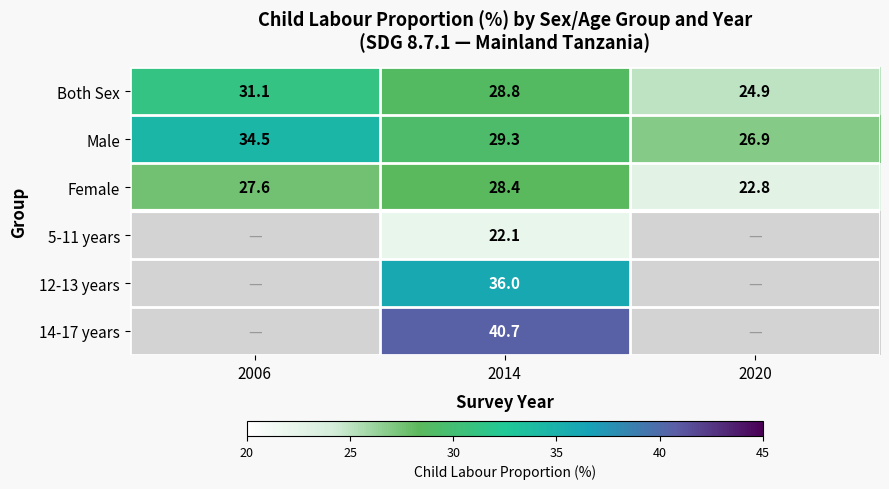

True or false: 5-11 years has a value of 12.7 at 2014.

False